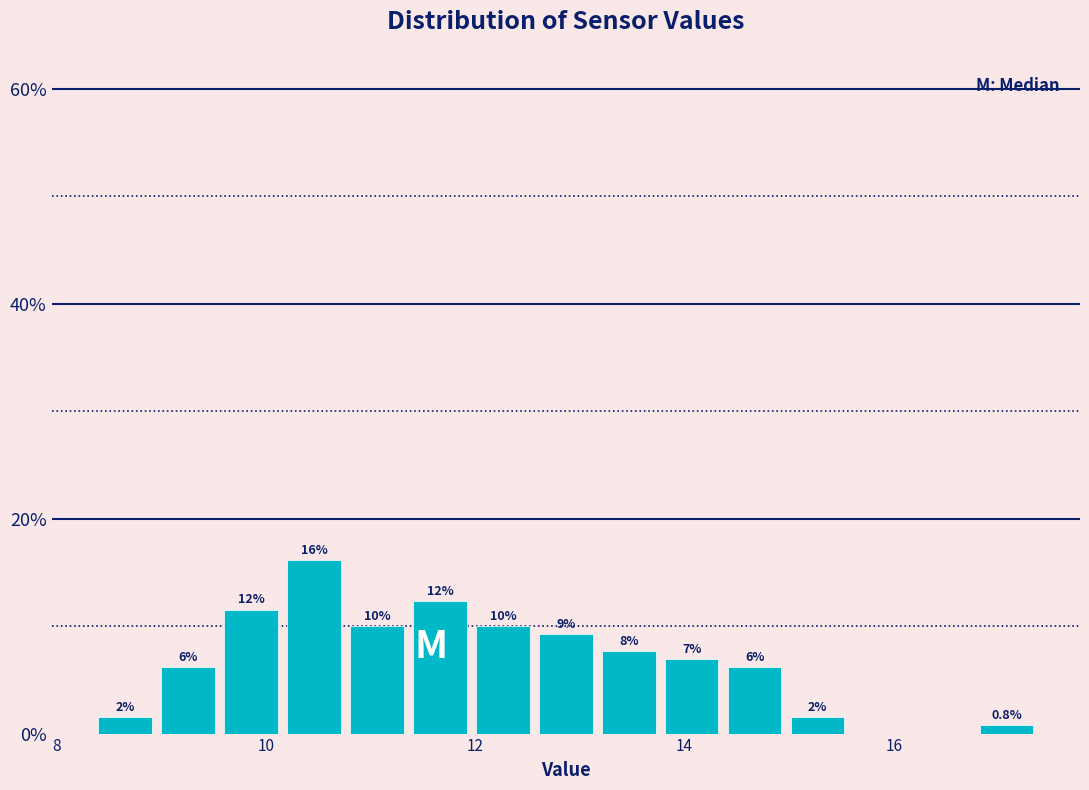

Around what value on the x-axis is the tallest bar? Give the approximate position of its centre, as read against the axis.

10.4